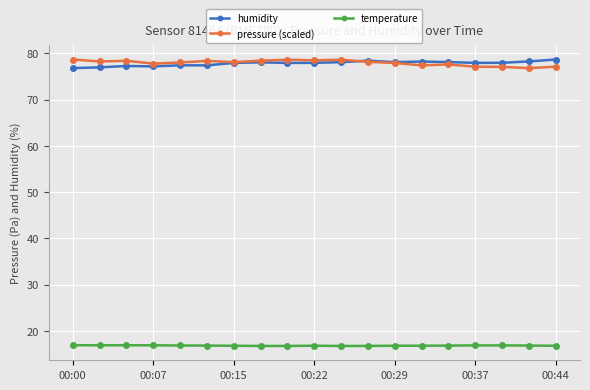

What is the maximum value shown in the chart?

78.7